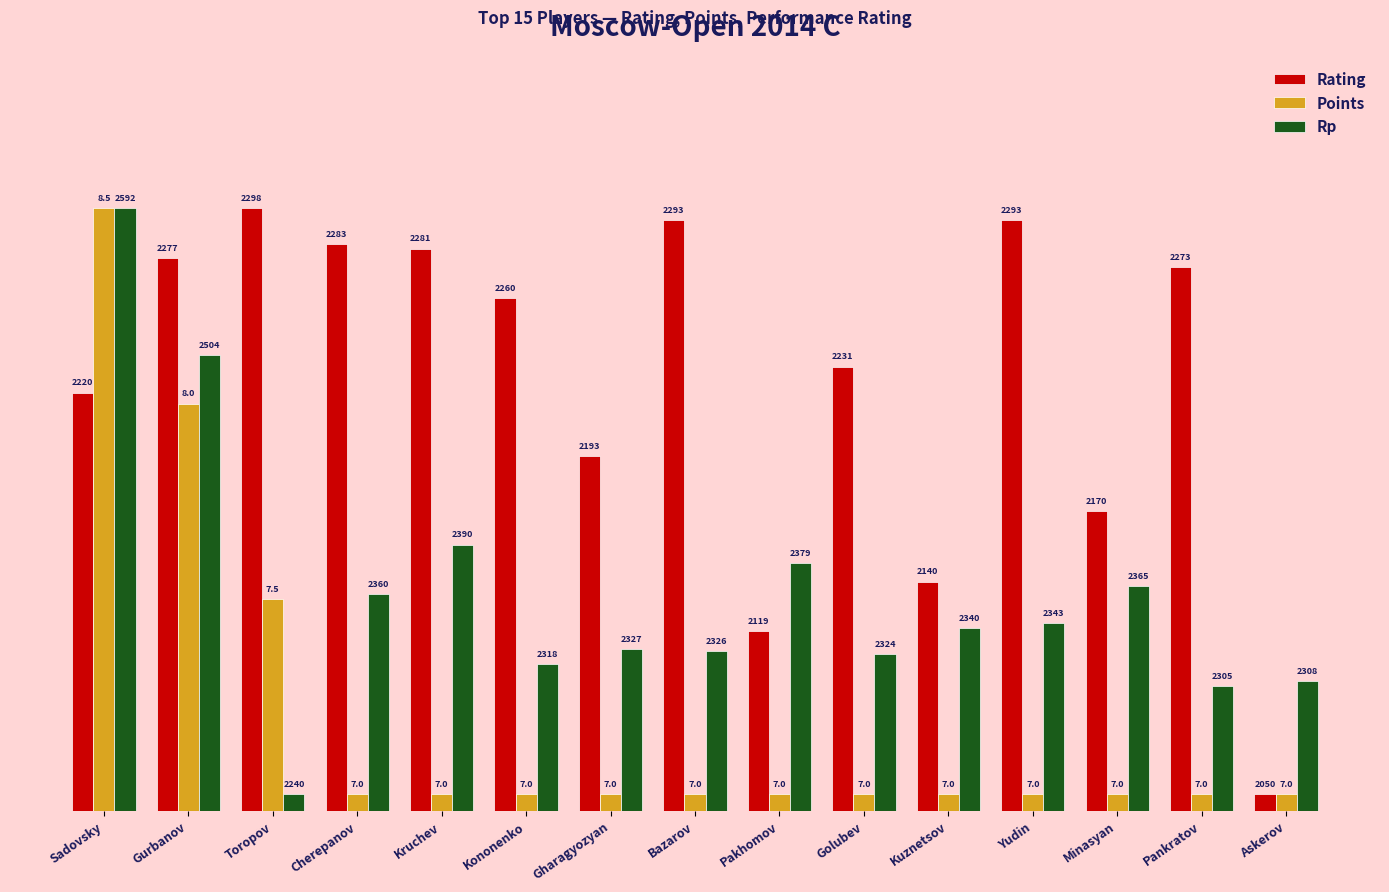

What position from the right is Cherepanov?

12